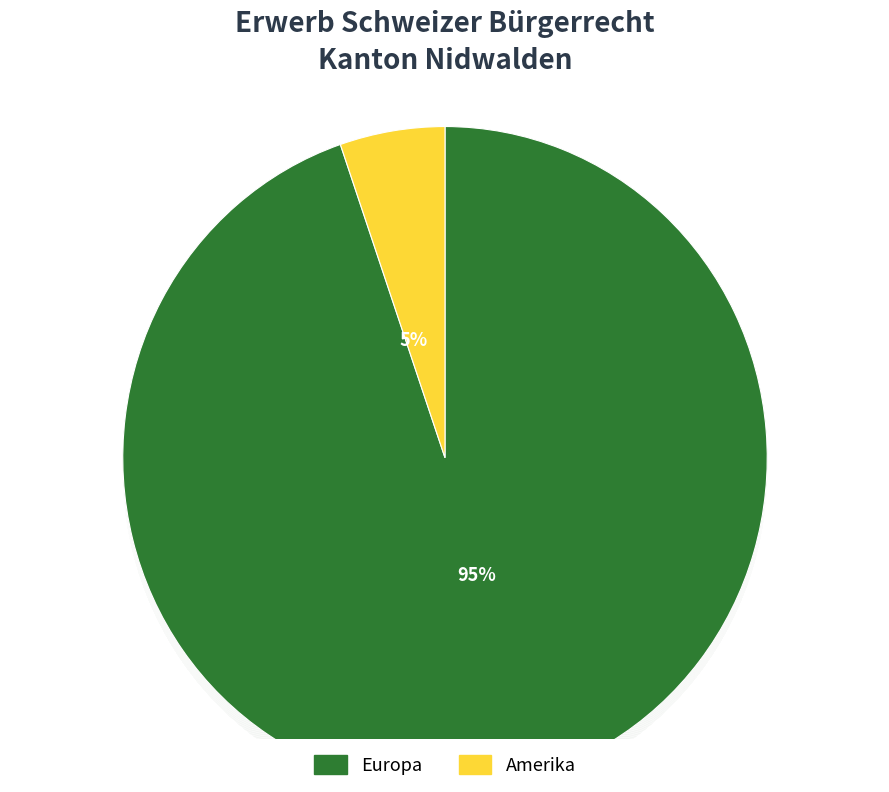

True or false: Amerika accounts for 1% of the total.

False